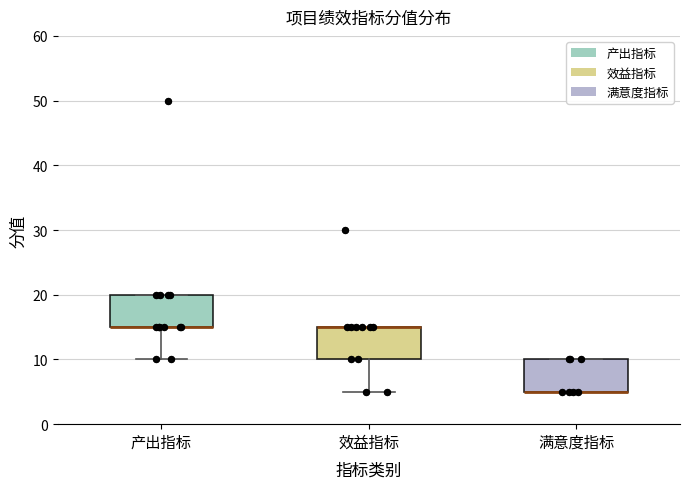

Where is the upper edge of the box for 效益指标 on the y-axis? The values are not printed on the chart, so give them approximately, as read against the axis.

15